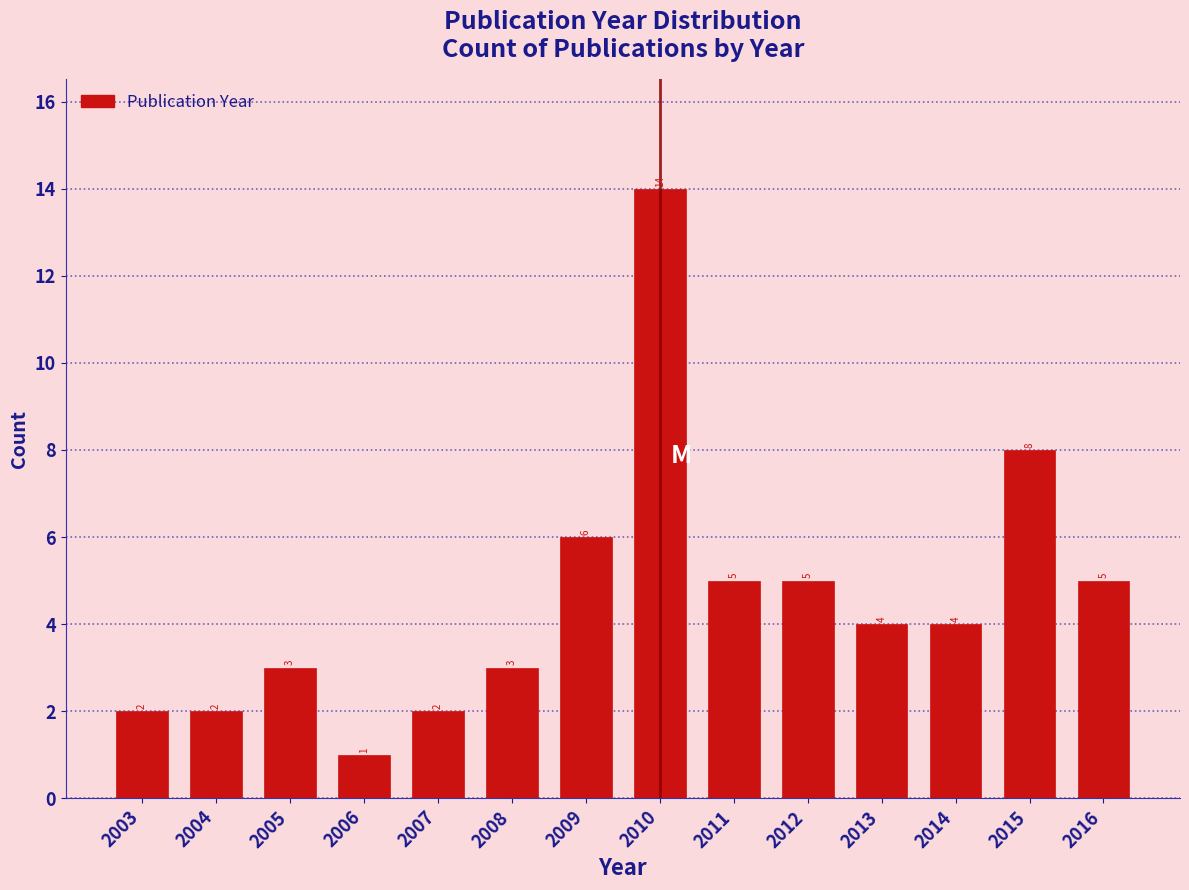

Reading left to right, extract all data points from this chart.

2003=2	2004=2	2005=3	2006=1	2007=2	2008=3	2009=6	2010=14	2011=5	2012=5	2013=4	2014=4	2015=8	2016=5